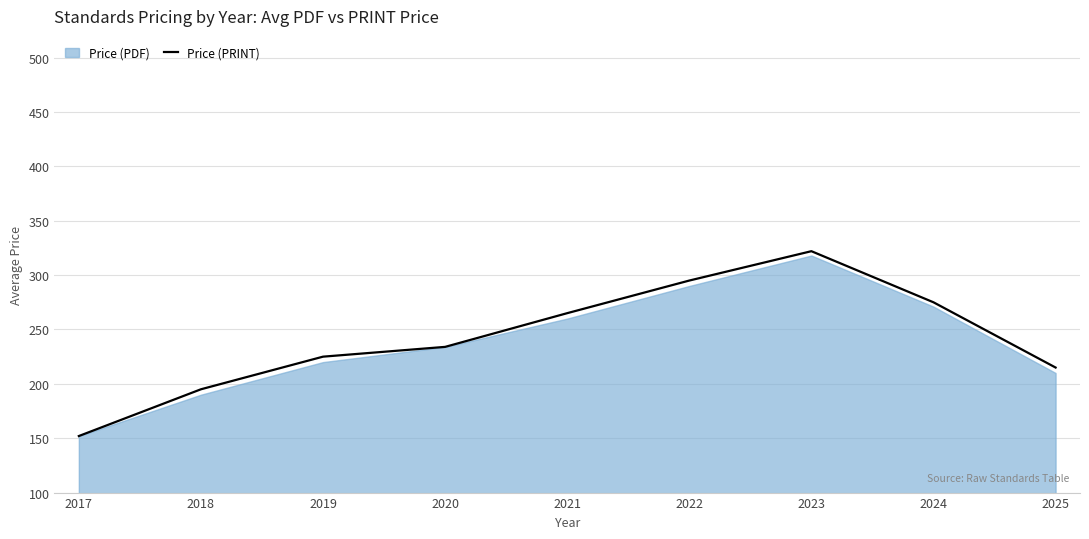

How many points are higher than both their immediate neighbors (excluding endpoints)?

1